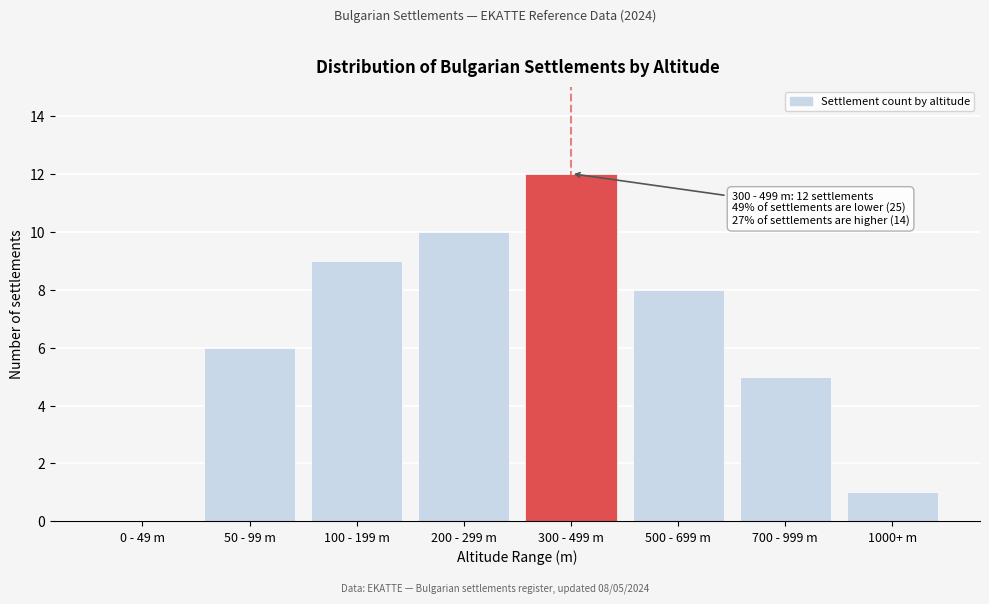

Reading left to right, what are all the values shown in this chart?

0 - 49 m=0	50 - 99 m=6	100 - 199 m=9	200 - 299 m=10	300 - 499 m=12	500 - 699 m=8	700 - 999 m=5	1000+ m=1